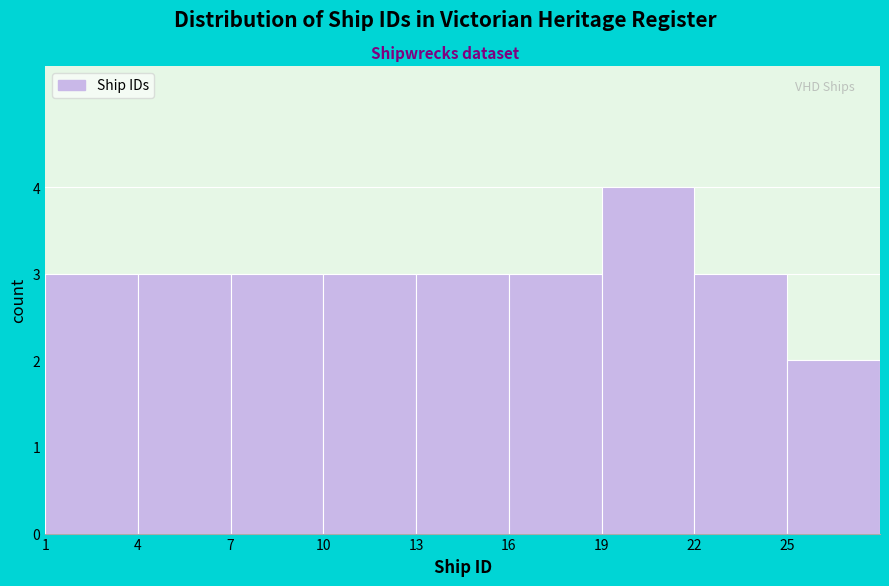

Which range on the x-axis has the tallest bar?

19 to 22